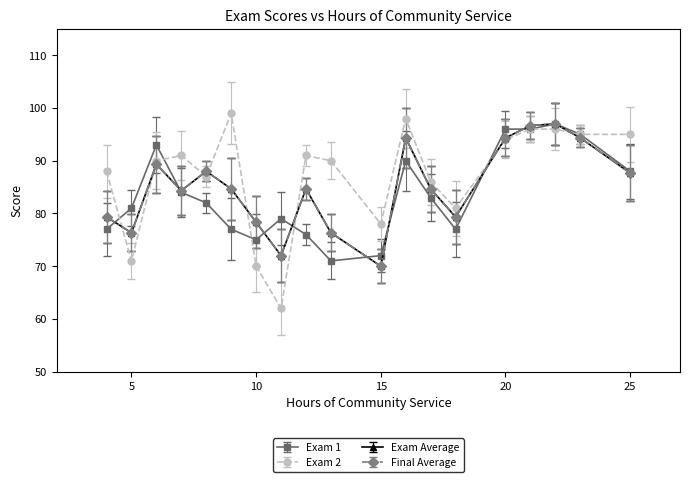

Reading left to right, list all the values displayed in this chart.

Exam 1: 4=77.0	5=81.0	6=93.0	7=84.0	8=82.0	9=77.0	10=75.0	11=79.0	12=76.0	13=71.0	15=72.0	16=90.0	17=83.0	18=77.0	20=96.0	21=96.0	22=97.0	23=95.0	25=88.0
Exam 2: 4=88.0	5=71.0	6=90.0	7=91.0	8=87.0	9=99.0	10=70.0	11=62.0	12=91.0	13=90.0	15=78.0	16=98.0	17=86.0	18=81.0	20=94.0	21=96.0	22=96.0	23=95.0	25=95.0
Exam Average: 4=79.3	5=76.3	6=89.3	7=84.3	8=88.0	9=84.7	10=78.3	11=72.0	12=84.7	13=76.3	15=70.0	16=94.3	17=84.7	18=79.3	20=94.3	21=96.7	22=97.0	23=94.3	25=87.7
Final Average: 4=79.3	5=76.3	6=89.3	7=84.3	8=88.0	9=84.7	10=78.3	11=72.0	12=84.7	13=76.3	15=70.0	16=94.3	17=84.7	18=79.3	20=94.3	21=96.7	22=97.0	23=94.3	25=87.7